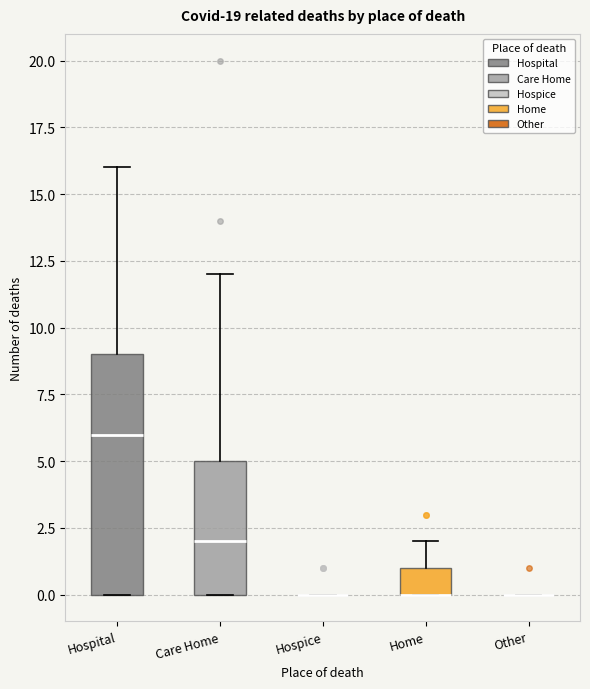

Which box is the tallest, from its lower edge to its upper edge?

Hospital